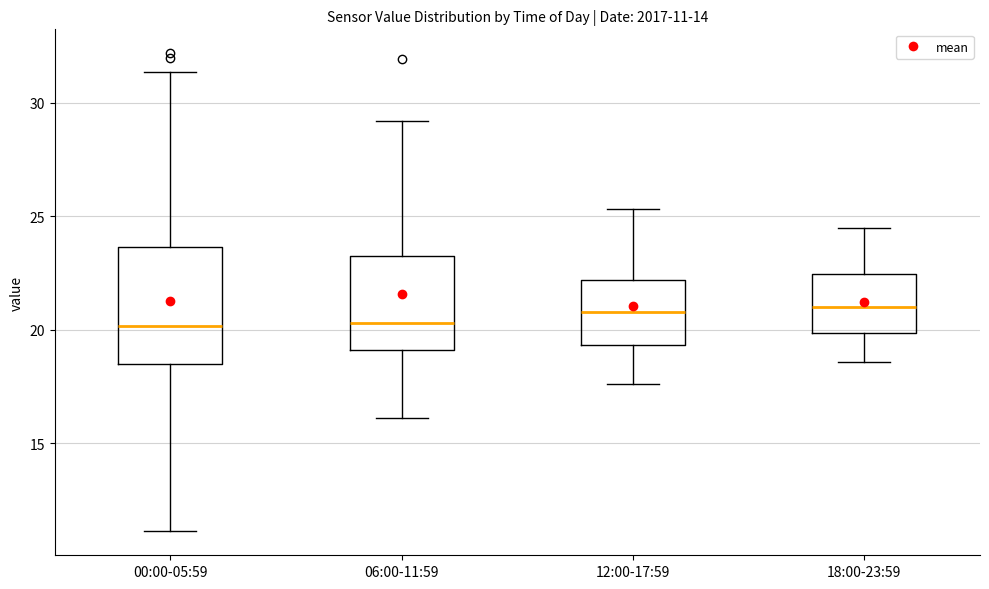

Which box is the tallest, from its lower edge to its upper edge?

00:00-05:59